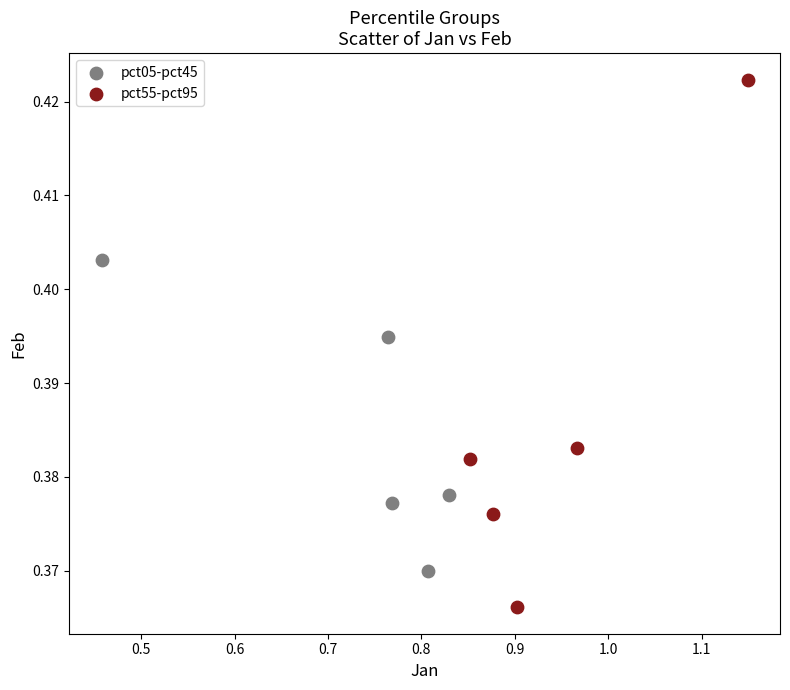

Which series reaches the maximum Y coordinate?

pct55-pct95